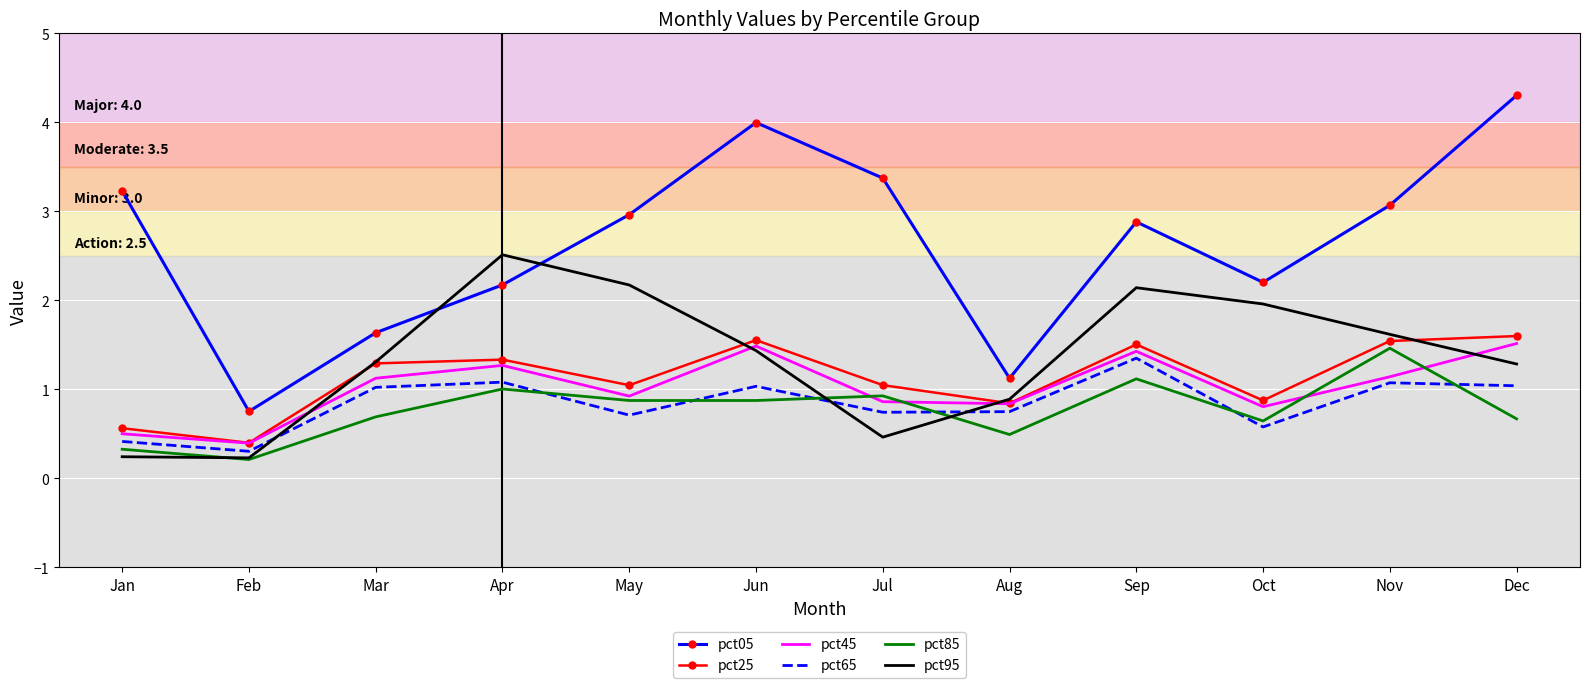

Read the pct85 value at Jul.

0.9